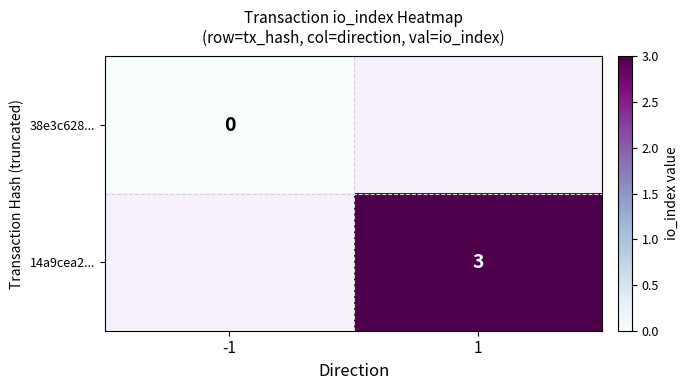

True or false: 14a9cea2... has a value of 5 at 1.

False